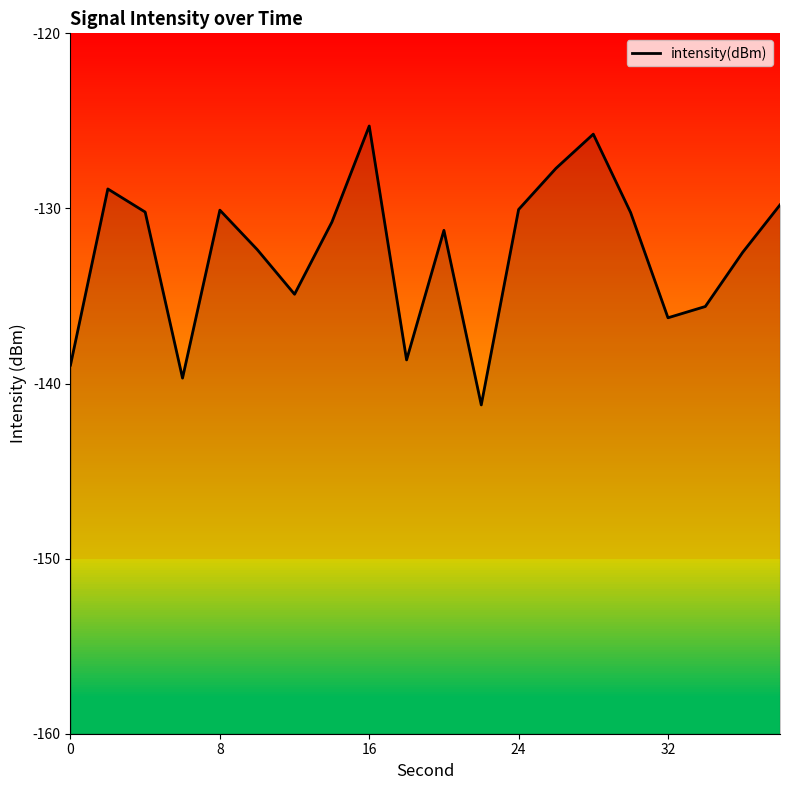

Does the chart display data point markers on the line(s)?

No